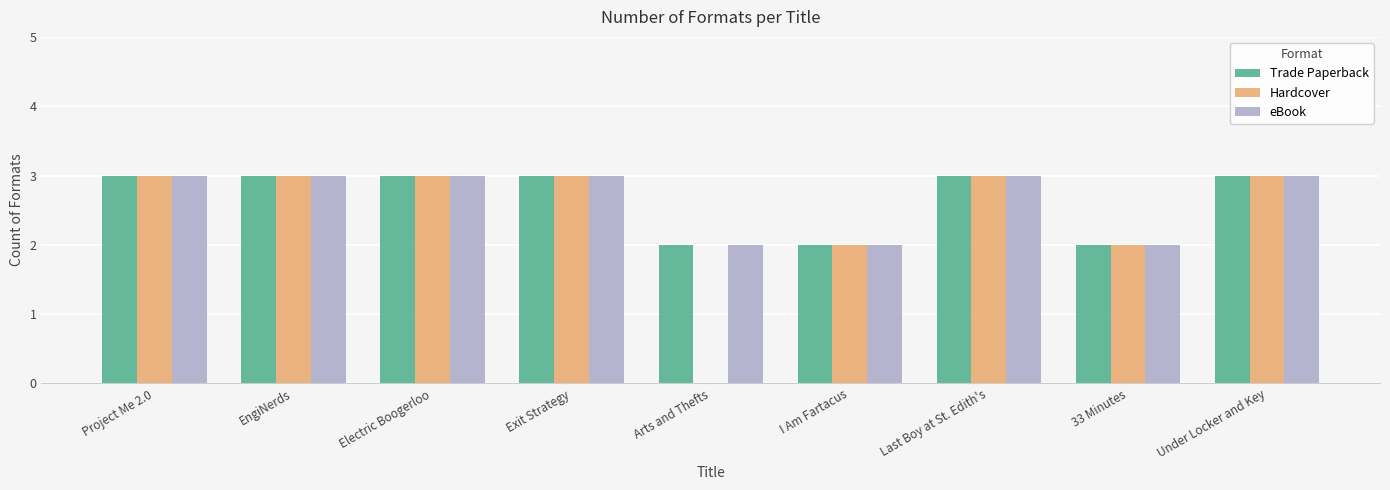

What is the sum of all Hardcover values?

22